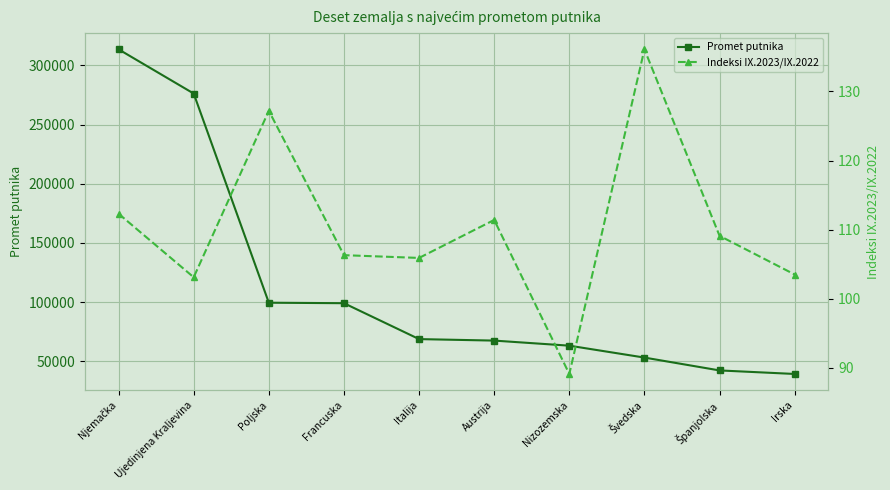

True or false: Promet putnika and Indeksi IX.2023/IX.2022 cross at least once.

False